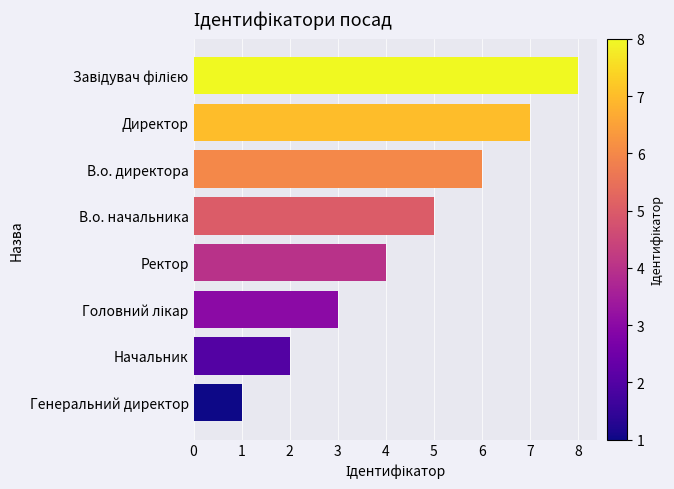

What is the difference between the maximum and minimum values?

7